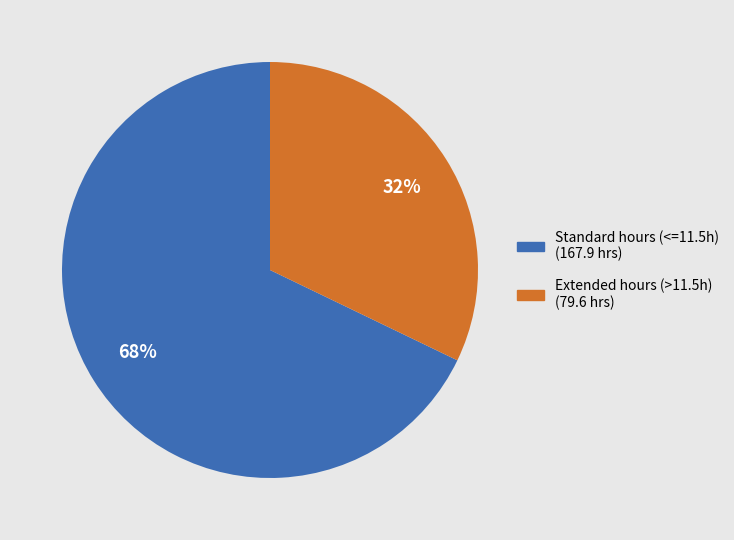

Is there a majority slice in this chart?

Yes